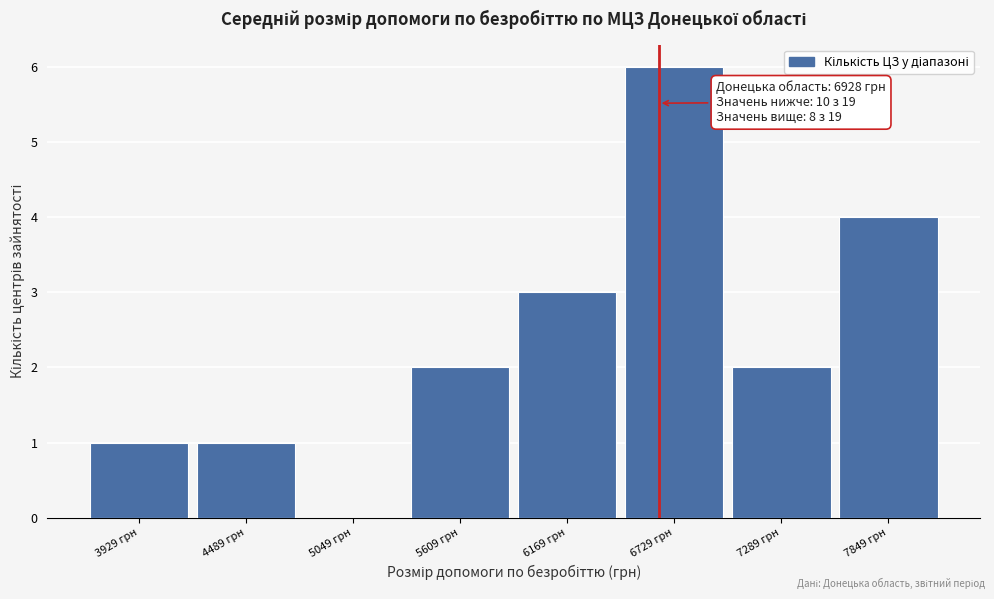

Reading right to left, list all the values displayed in this chart.

7849 грн=4	7289 грн=2	6729 грн=6	6169 грн=3	5609 грн=2	5049 грн=0	4489 грн=1	3929 грн=1